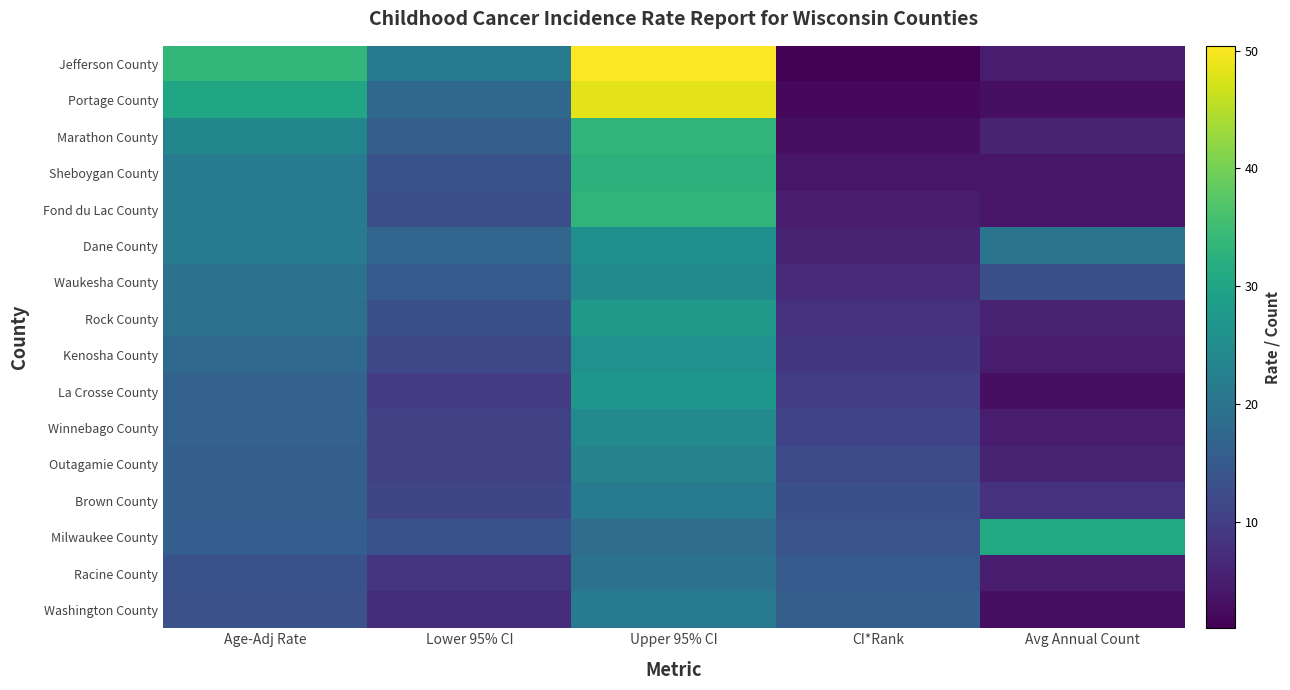

Reading left to right, what are all the values shown in this chart?

Jefferson County: Age-Adj Rate=33.8	Lower 95% CI=21.6	Upper 95% CI=50.4	CI*Rank=1.0	Avg Annual Count=5.0
Portage County: Age-Adj Rate=30.1	Lower 95% CI=17.5	Upper 95% CI=48.3	CI*Rank=2.0	Avg Annual Count=3.0
Marathon County: Age-Adj Rate=23.6	Lower 95% CI=15.9	Upper 95% CI=33.6	CI*Rank=3.0	Avg Annual Count=6.0
Sheboygan County: Age-Adj Rate=21.6	Lower 95% CI=13.5	Upper 95% CI=32.7	CI*Rank=4.0	Avg Annual Count=4.0
Fond du Lac County: Age-Adj Rate=21.3	Lower 95% CI=12.8	Upper 95% CI=33.3	CI*Rank=5.0	Avg Annual Count=4.0
Dane County: Age-Adj Rate=21.2	Lower 95% CI=17.2	Upper 95% CI=25.8	CI*Rank=6.0	Avg Annual Count=20.0
Waukesha County: Age-Adj Rate=19.4	Lower 95% CI=15.0	Upper 95% CI=24.7	CI*Rank=7.0	Avg Annual Count=13.0
Rock County: Age-Adj Rate=19.3	Lower 95% CI=13.1	Upper 95% CI=27.6	CI*Rank=8.0	Avg Annual Count=6.0
Kenosha County: Age-Adj Rate=17.8	Lower 95% CI=11.7	Upper 95% CI=25.9	CI*Rank=9.0	Avg Annual Count=5.0
La Crosse County: Age-Adj Rate=16.6	Lower 95% CI=9.5	Upper 95% CI=26.9	CI*Rank=10.0	Avg Annual Count=3.0
Winnebago County: Age-Adj Rate=16.6	Lower 95% CI=10.6	Upper 95% CI=24.7	CI*Rank=11.0	Avg Annual Count=5.0
Outagamie County: Age-Adj Rate=16.0	Lower 95% CI=10.7	Upper 95% CI=23.0	CI*Rank=12.0	Avg Annual Count=6.0
Brown County: Age-Adj Rate=15.9	Lower 95% CI=11.4	Upper 95% CI=21.6	CI*Rank=13.0	Avg Annual Count=8.0
Milwaukee County: Age-Adj Rate=15.8	Lower 95% CI=13.4	Upper 95% CI=18.6	CI*Rank=14.0	Avg Annual Count=31.0
Racine County: Age-Adj Rate=13.4	Lower 95% CI=8.6	Upper 95% CI=19.7	CI*Rank=15.0	Avg Annual Count=5.0
Washington County: Age-Adj Rate=13.2	Lower 95% CI=7.5	Upper 95% CI=21.6	CI*Rank=16.0	Avg Annual Count=3.0